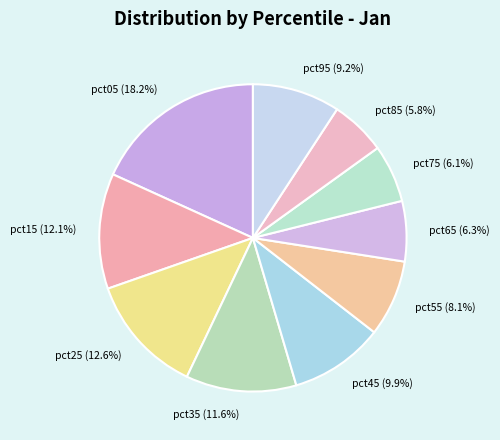

What percentage is the pct35 slice, to the nearest percent?

12%